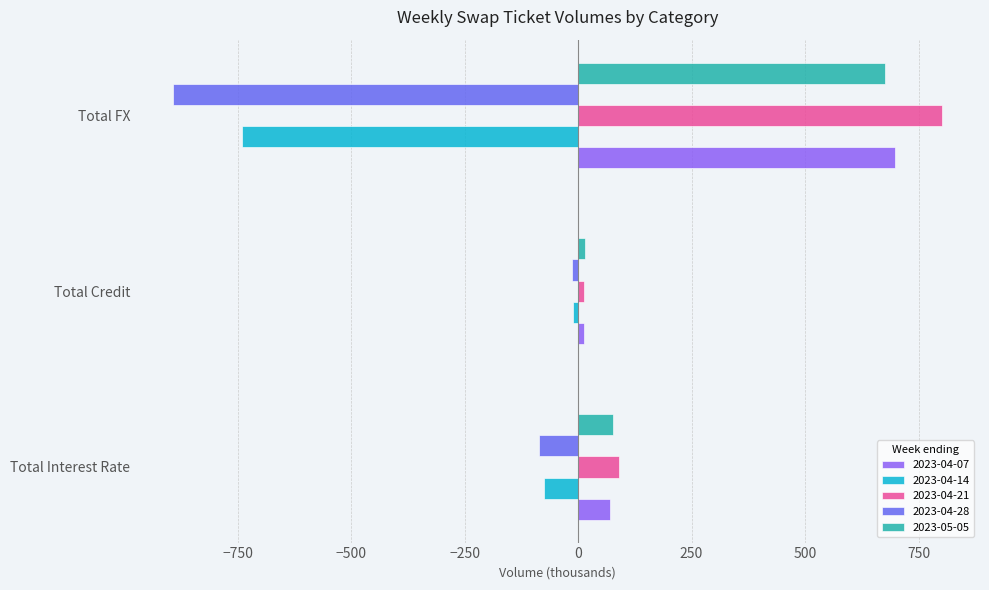

What is the sum of all 2023-04-07 values?

783.4